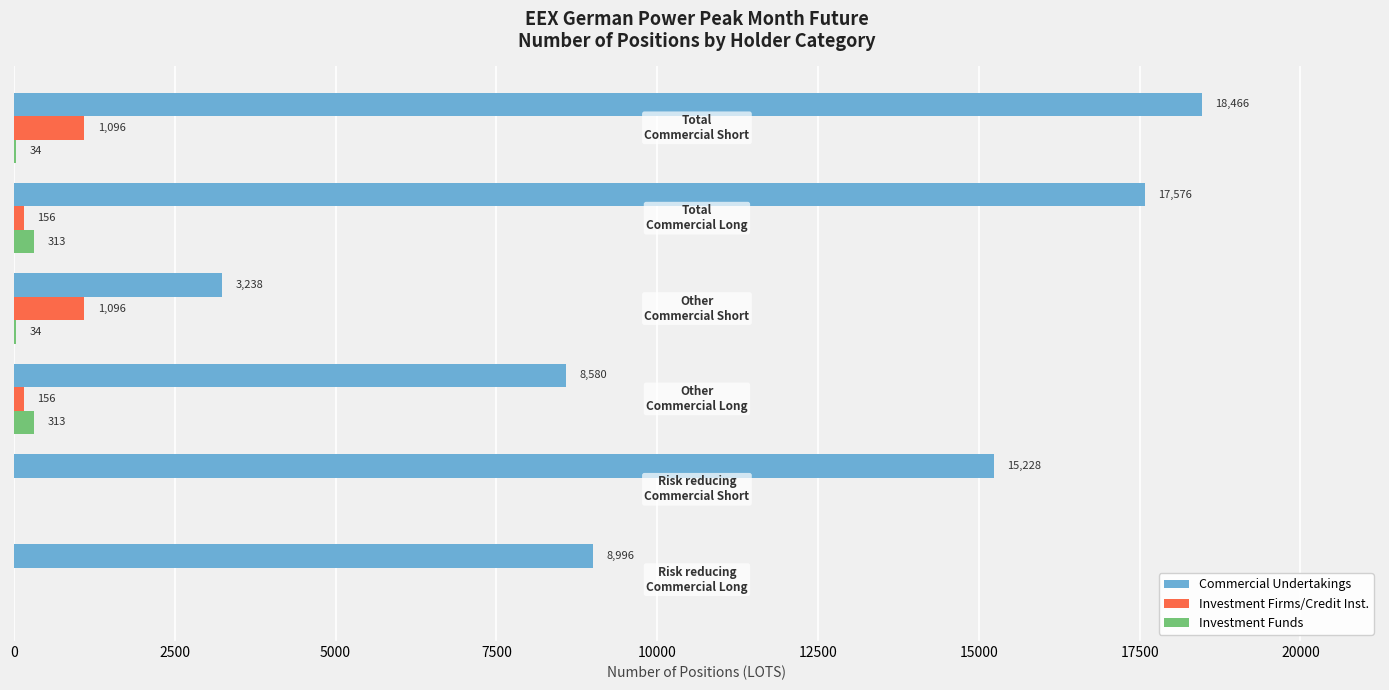

What is the maximum value for Commercial Undertakings?

18466